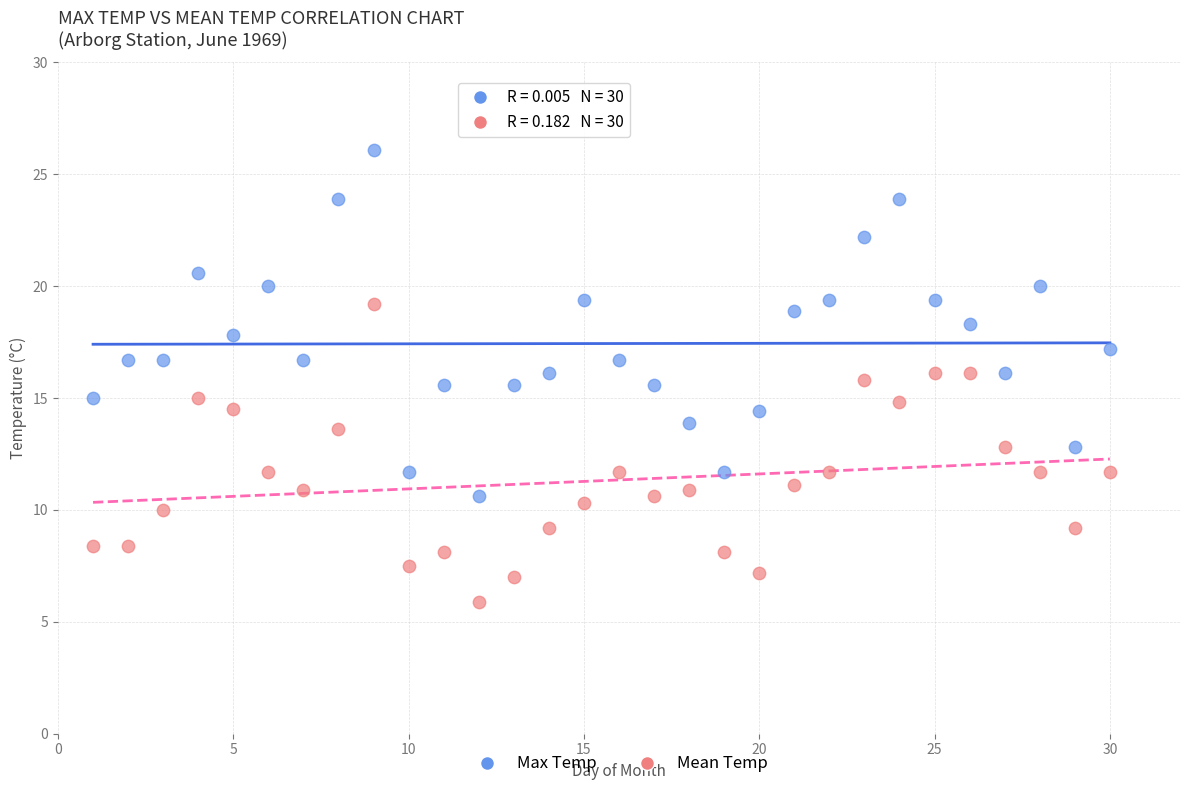

Which series reaches the minimum Y coordinate?

Mean Temp